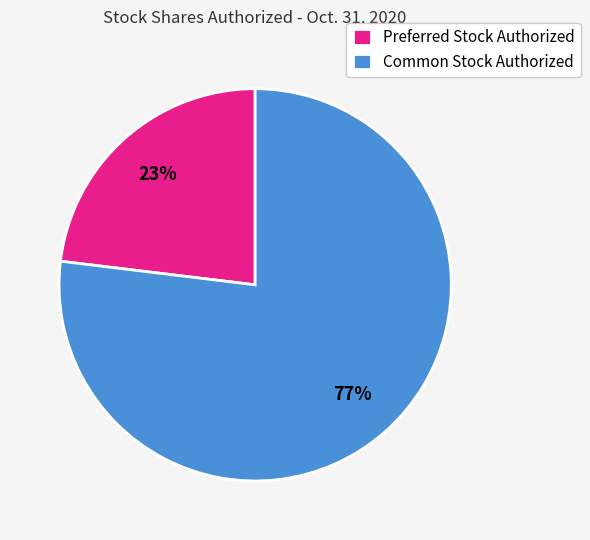

To the nearest percent, what portion does Preferred Stock Authorized represent?

23%